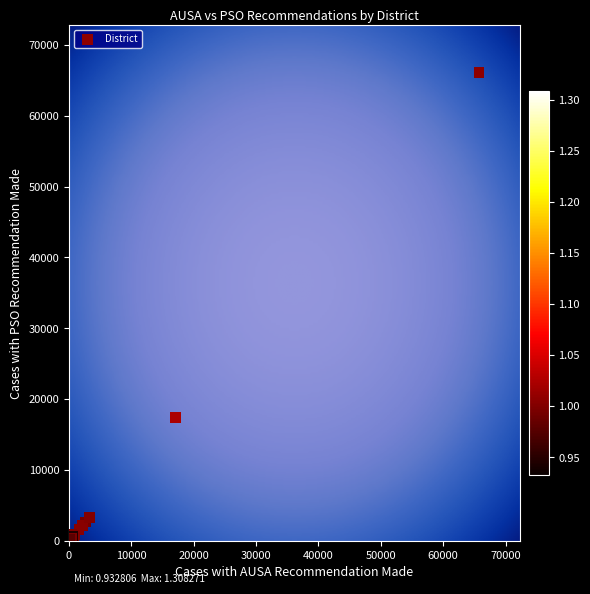

What Y value in the scatter plot is closest to 33112?

17399